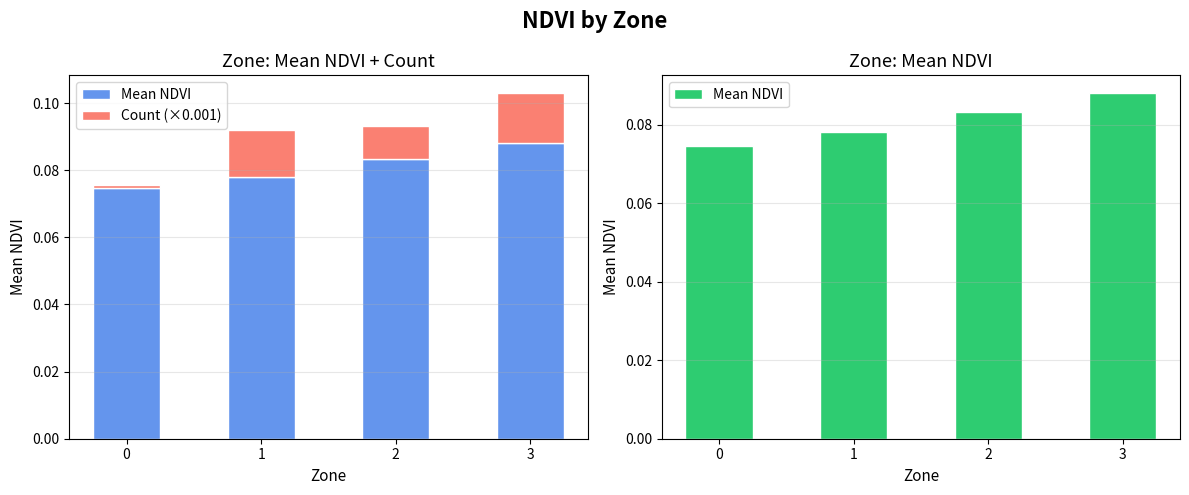

Reading left to right, transcribe all the data shown in this chart.

Mean NDVI: 0.1	0.1	0.1	0.1
Count (×0.001): 0.0	0.0	0.0	0.0